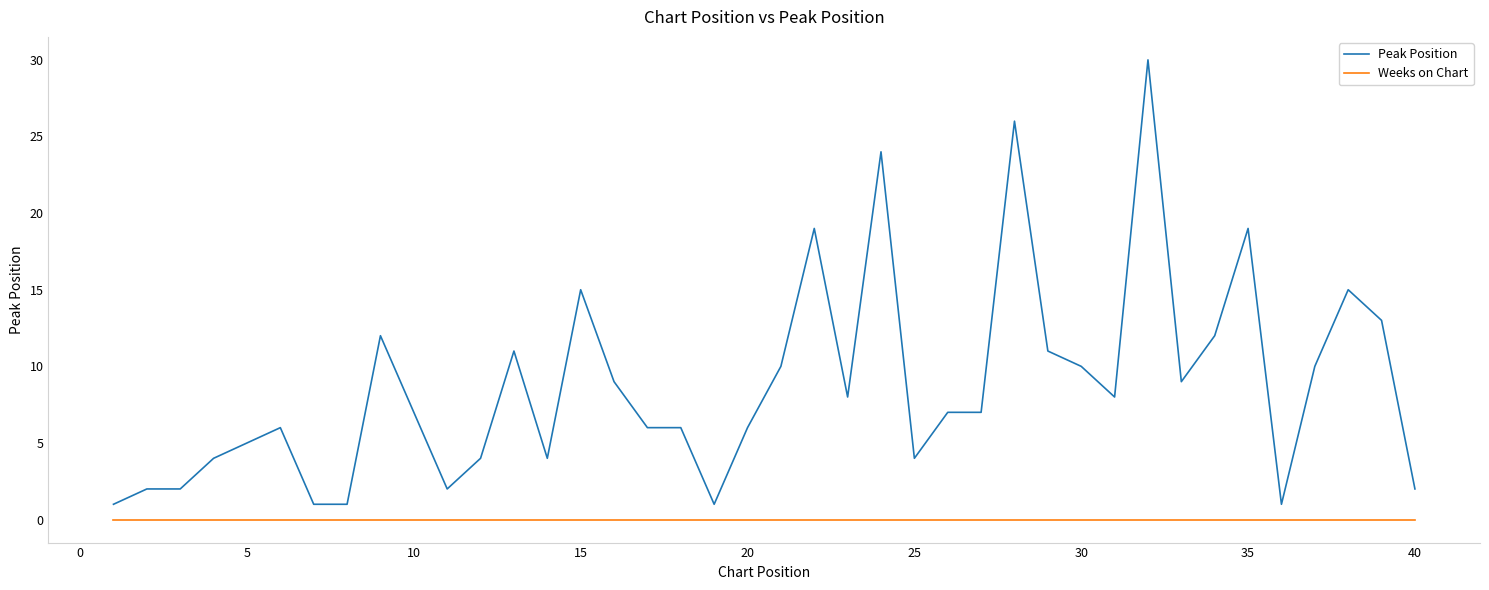

What is the greatest value displayed?

30